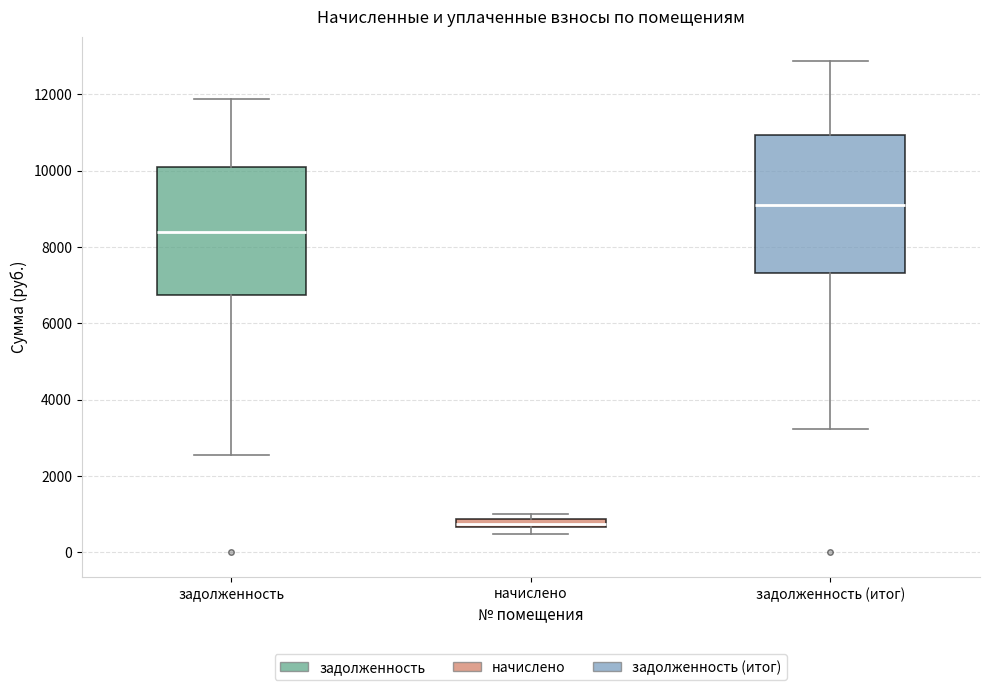

Which box has the lowest median line?

начислено